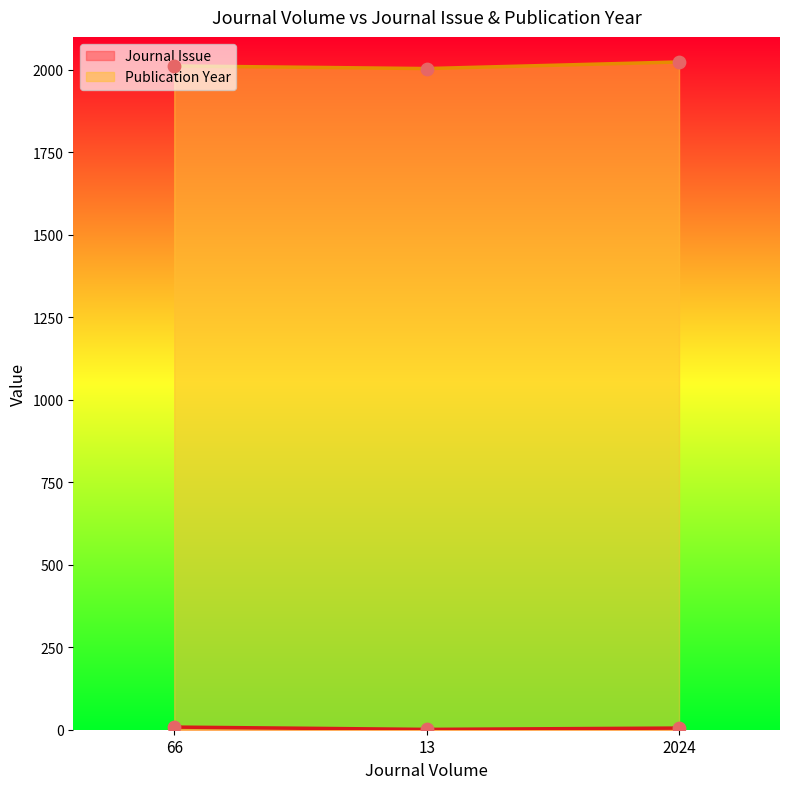

What is the total value across all series at 66?

2020